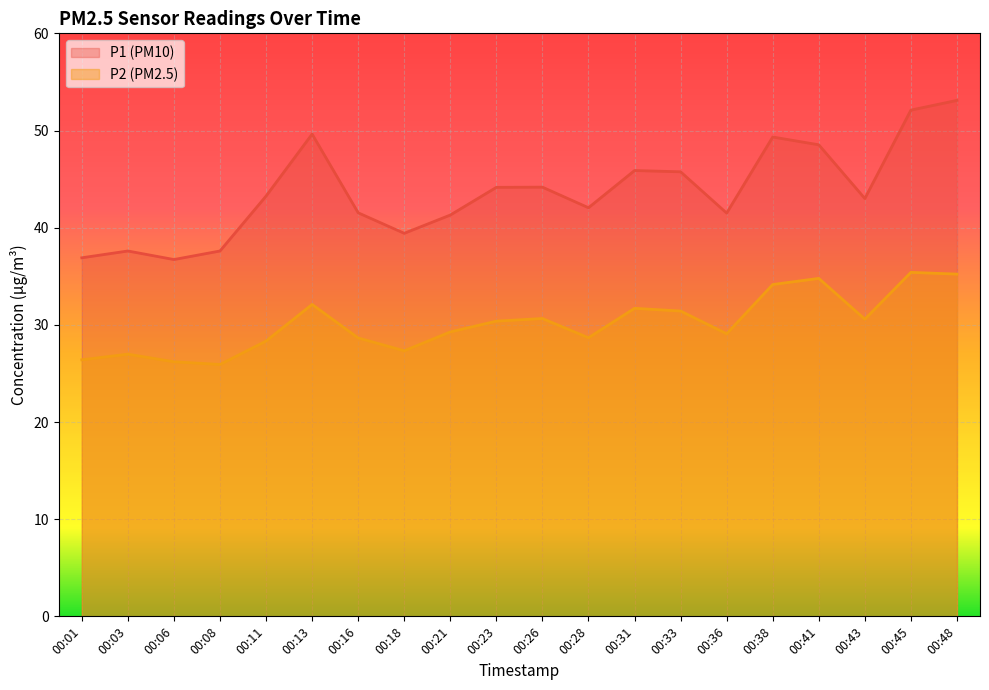

What is the highest value of the P2 series?

35.4